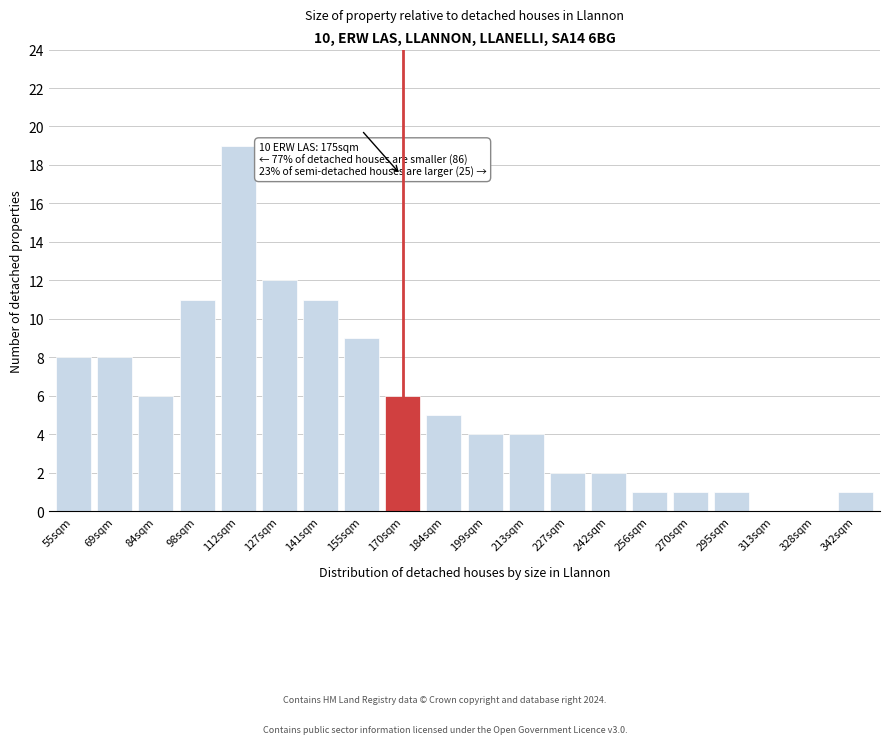

Reading left to right, what are all the values shown in this chart?

55sqm=8	69sqm=8	84sqm=6	98sqm=11	112sqm=19	127sqm=12	141sqm=11	155sqm=9	170sqm=6	184sqm=5	199sqm=4	213sqm=4	227sqm=2	242sqm=2	256sqm=1	270sqm=1	295sqm=1	313sqm=0	328sqm=0	342sqm=1